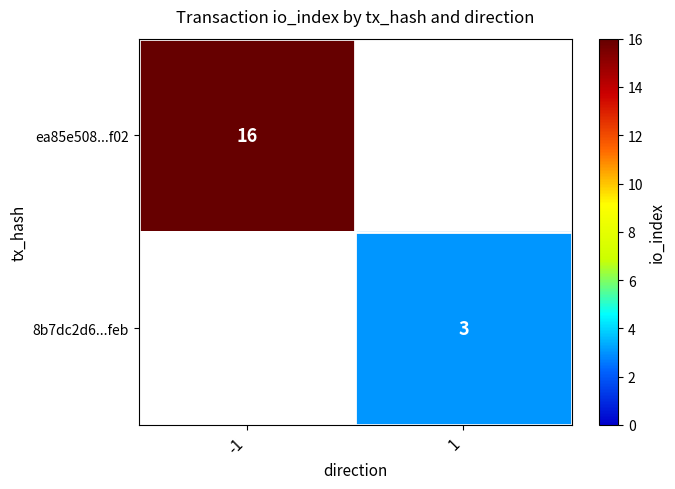

The value of 8b7dc2d6...feb at 1 is 3. True or false?

True